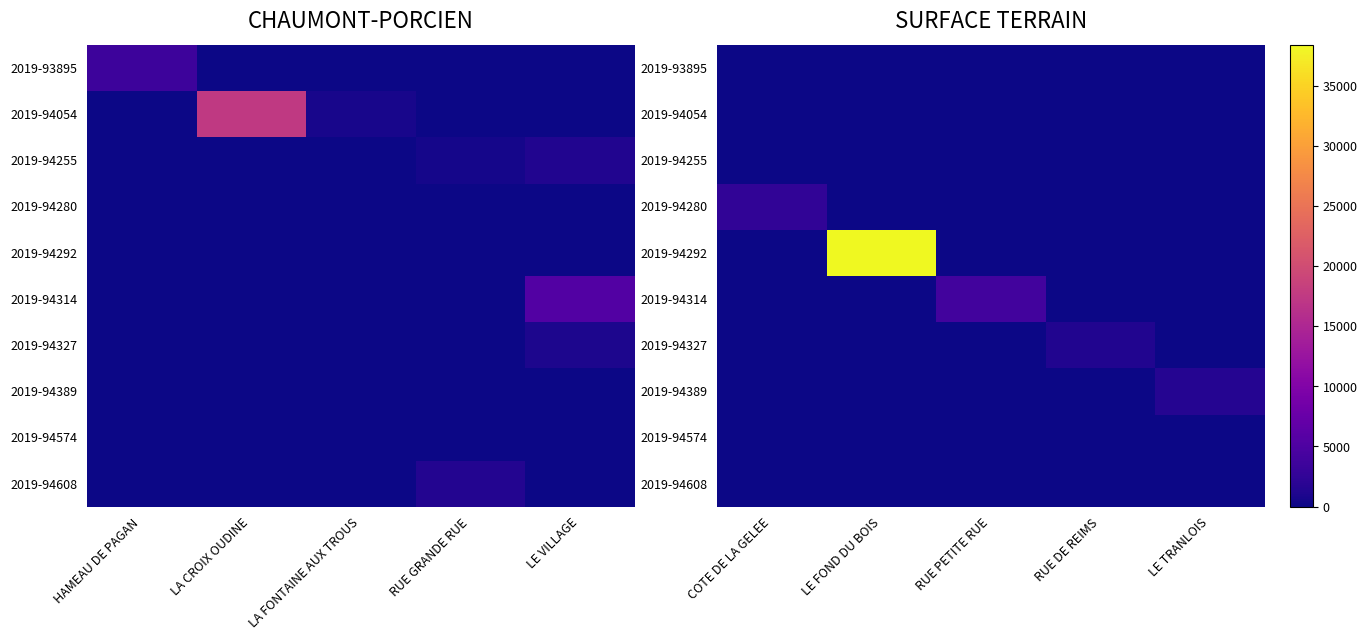

The 2019-94327 series shows 0 at COTE DE LA GELEE. True or false?

True